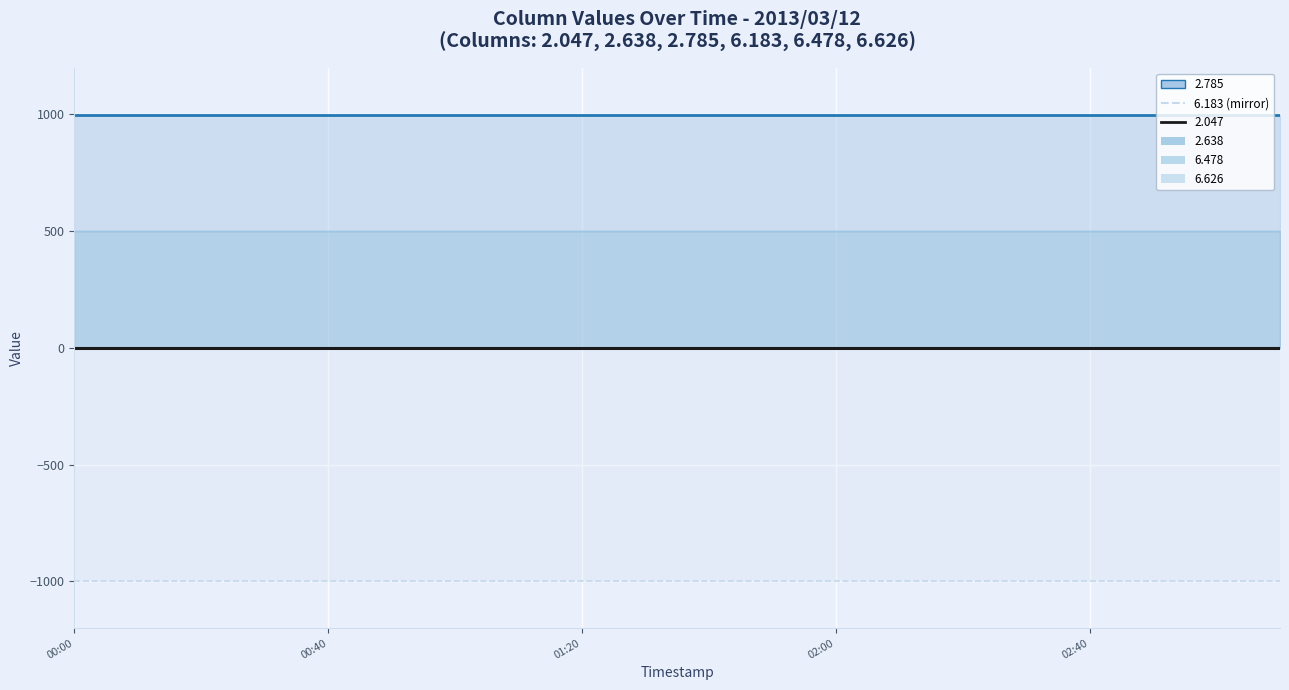

At which label is 6.478 line closest to 499?

00:00